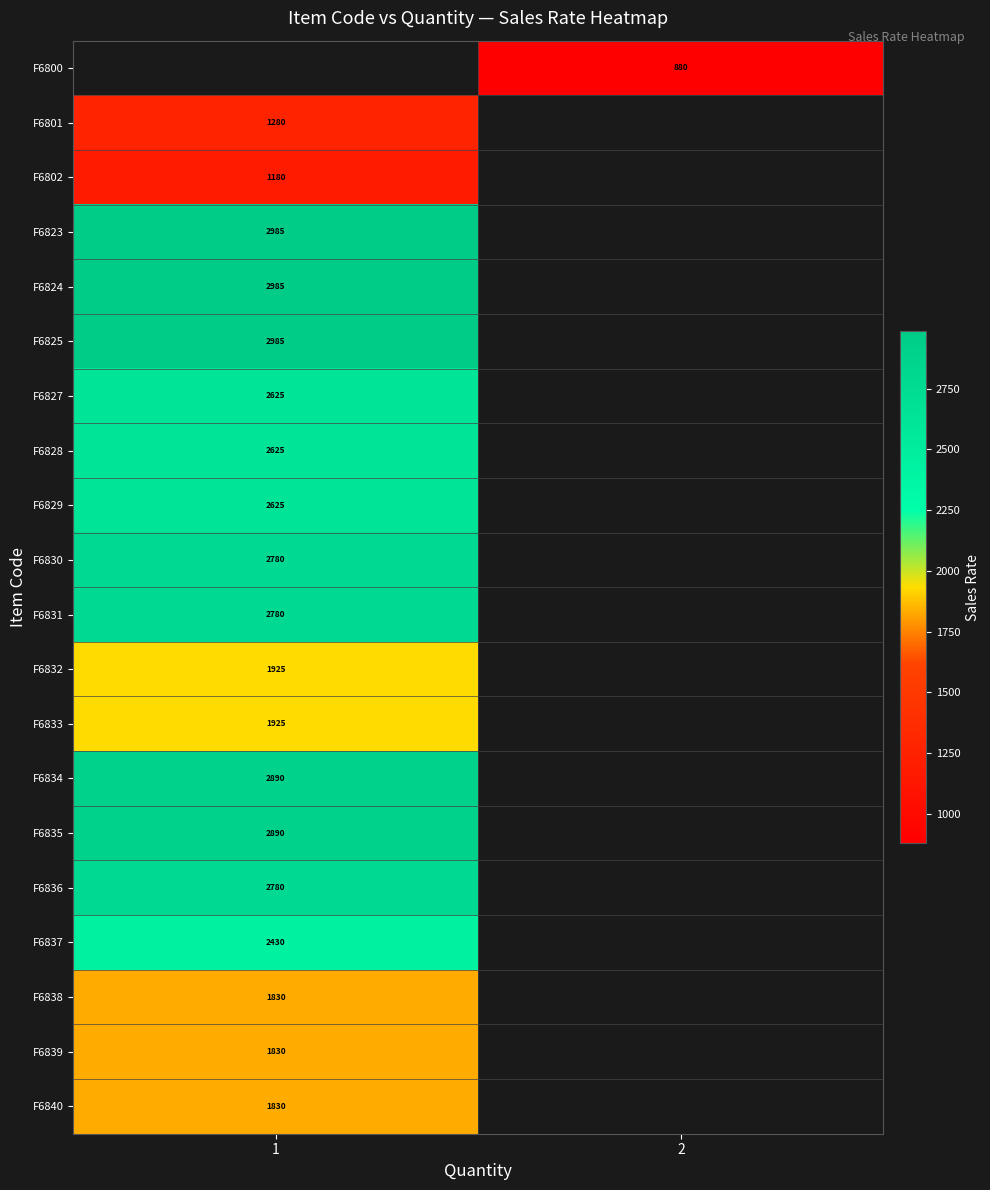

What is the minimum value shown in the chart?

880.0